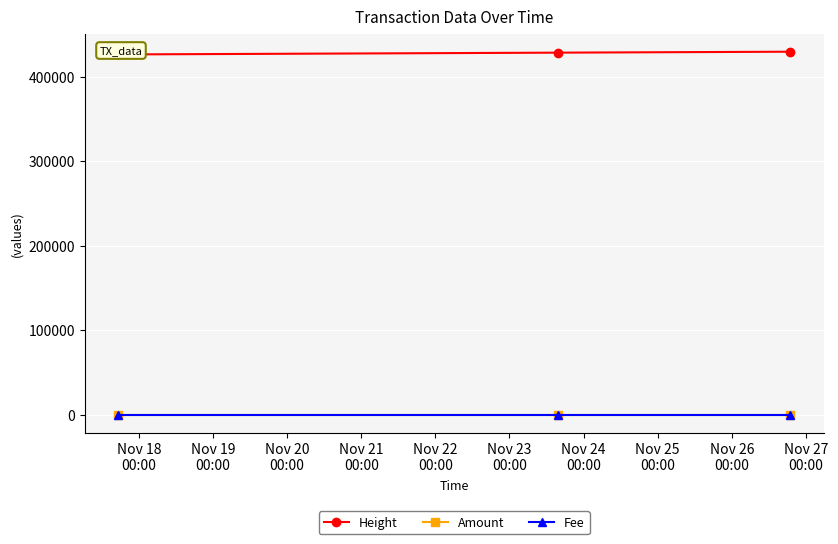

Which series has the widest spread of values?

Height